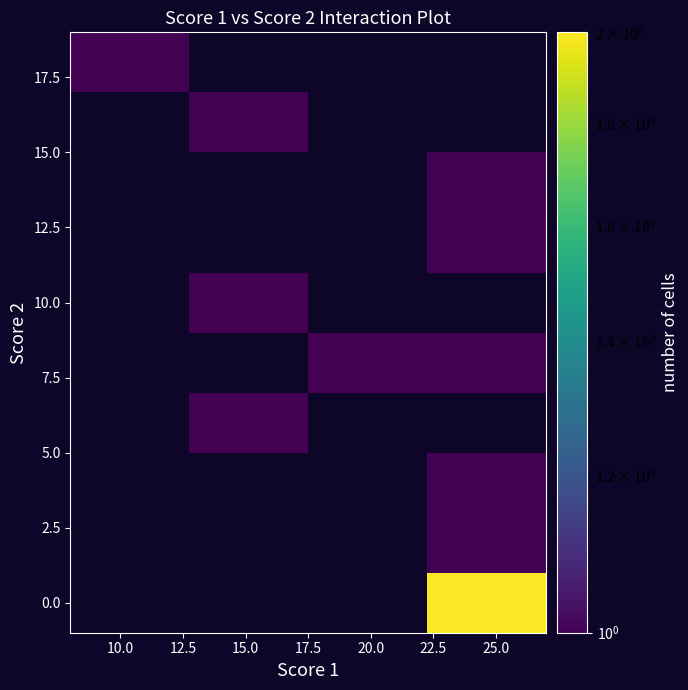

How many data points does each series have?

4